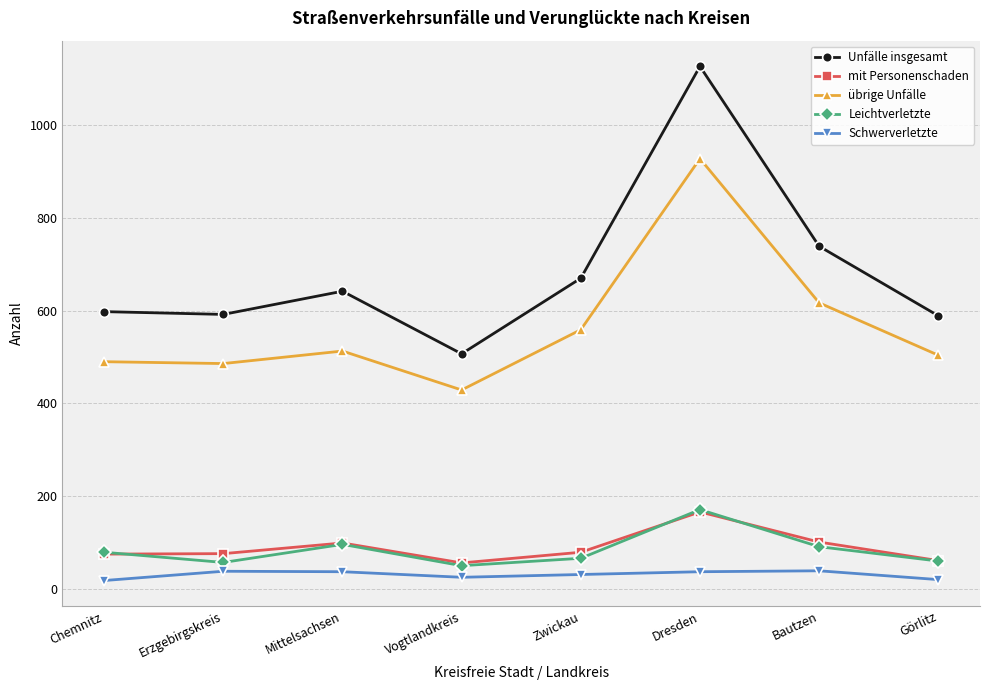

True or false: Unfälle insgesamt and Leichtverletzte intersect in this chart.

False